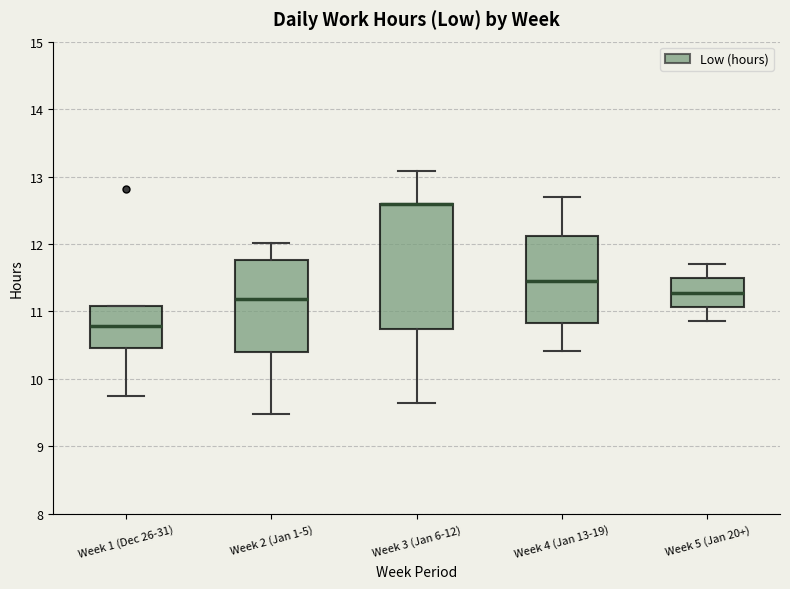

Reading left to right, read every box against the y-axis: the position of its median line, the range the box covers, and the ends of its whiskers. The values are not printed on the chart, so give them approximately, as read against the axis.

Week 1 (Dec 26-31): median 10.8, box 10.5 to 11.1, whiskers 9.8 to 11.1
Week 2 (Jan 1-5): median 11.2, box 10.4 to 11.8, whiskers 9.5 to 12.0
Week 3 (Jan 6-12): median 12.6 (drawn on the box's upper edge), box 10.7 to 12.6, whiskers 9.6 to 13.1
Week 4 (Jan 13-19): median 11.5, box 10.8 to 12.1, whiskers 10.4 to 12.7
Week 5 (Jan 20+): median 11.3, box 11.1 to 11.5, whiskers 10.9 to 11.7